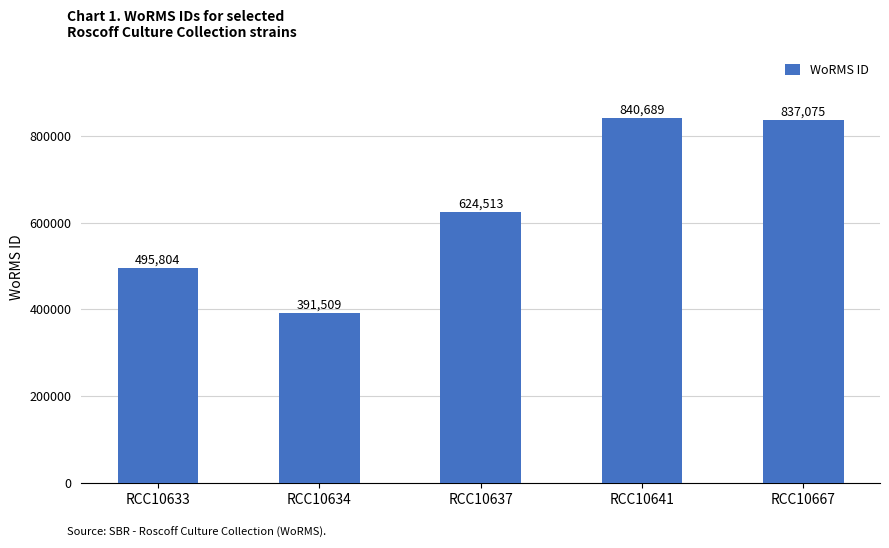

What is the sum of all values?

3189590